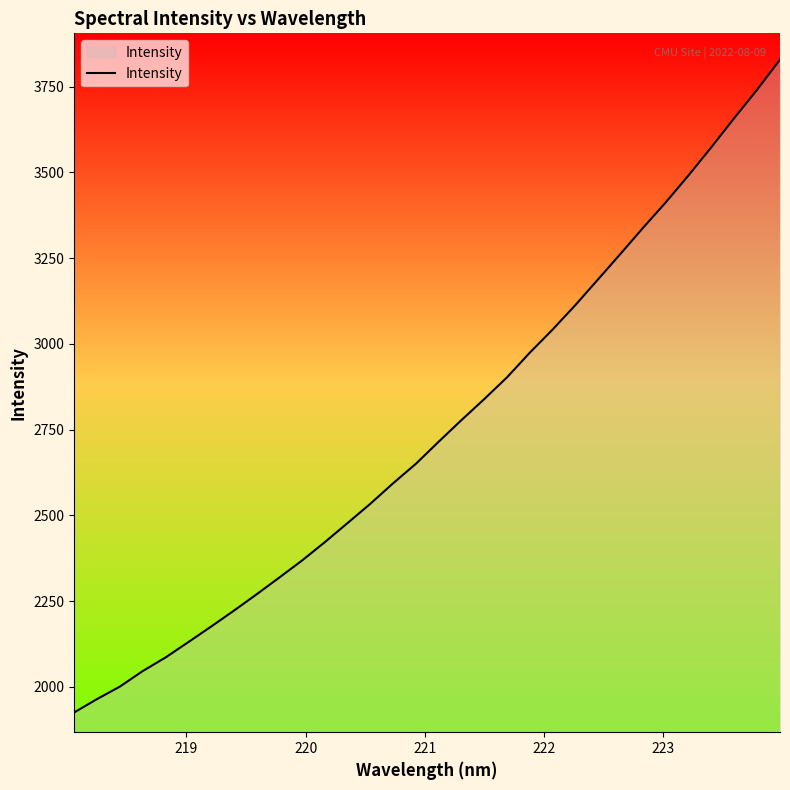

What is the difference between the maximum and minimum values?

1903.1